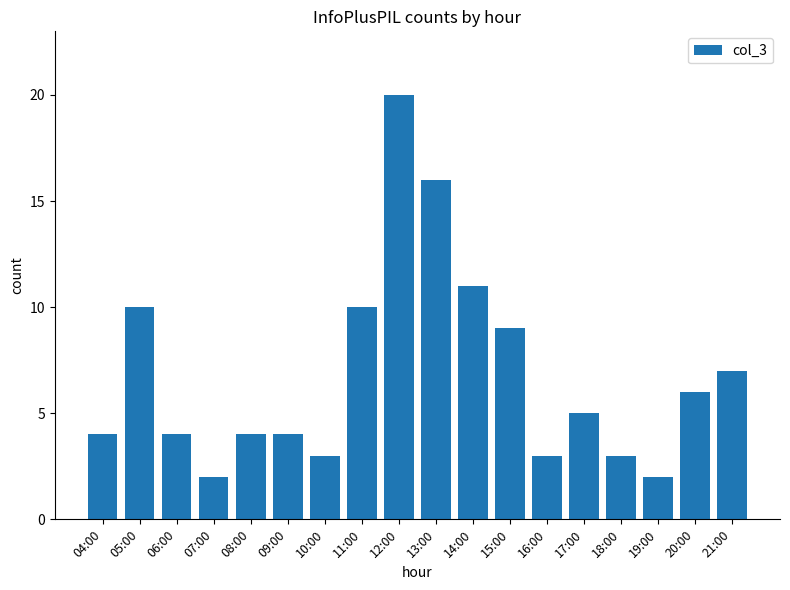

What is the label of the 14th bar from the right?

08:00